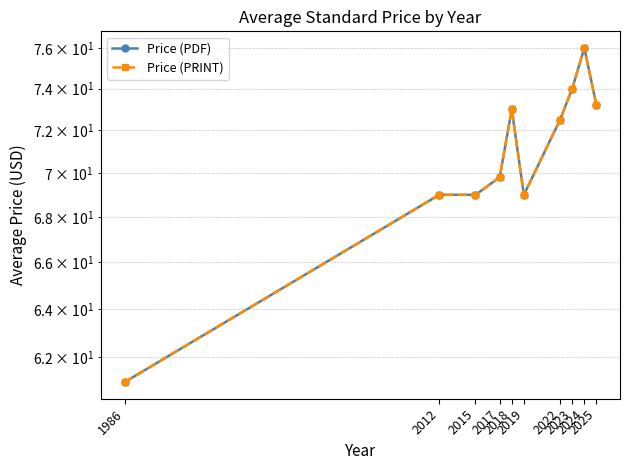

Rank the categories by Price (PDF) value from highest to lowest.

2024, 2023, 2025, 2018, 2022, 2017, 2012, 2015, 2019, 1986